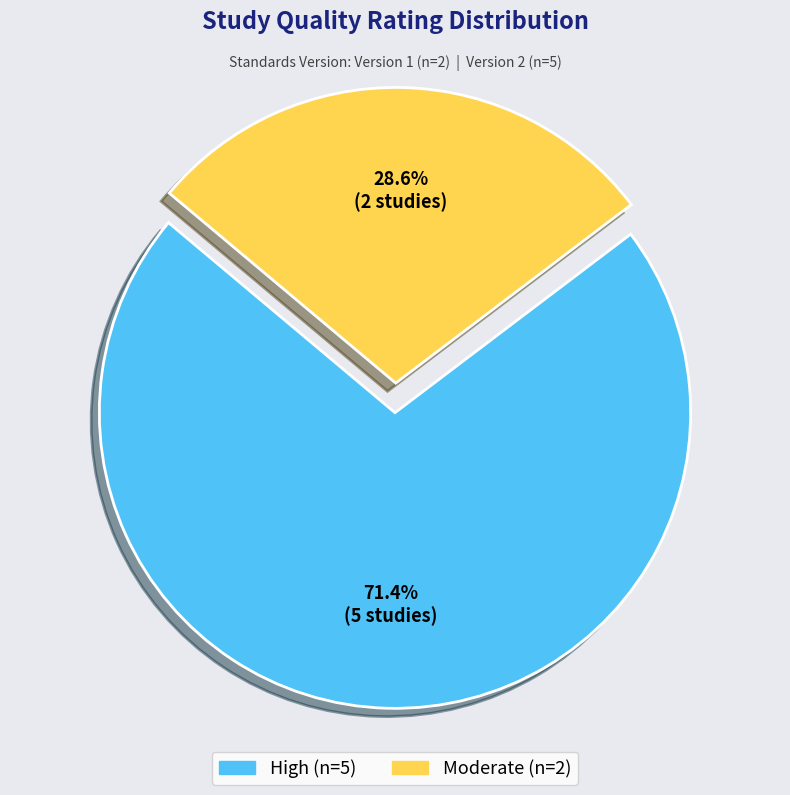

Is there a majority slice in this chart?

Yes